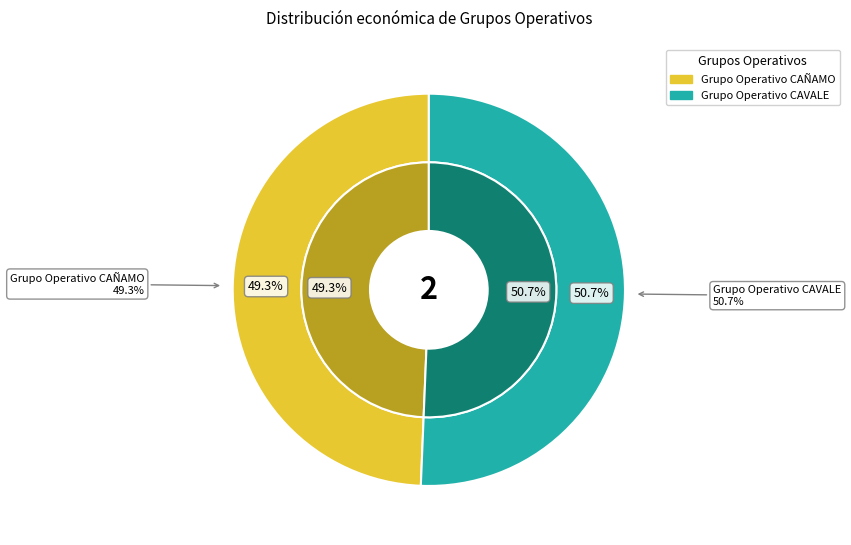

What is the ratio of the value at Grupo Operativo CAVALE to the value at Grupo Operativo CAÑAMO?

1.0